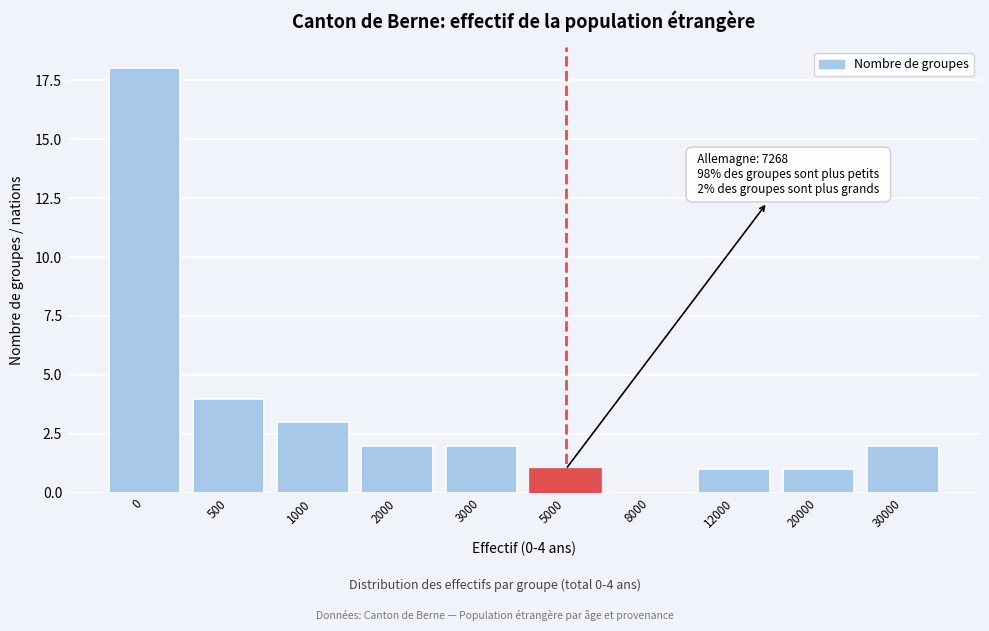

Reading right to left, extract all data points from this chart.

30000=2	20000=1	12000=1	8000=0	5000=1	3000=2	2000=2	1000=3	500=4	0=18